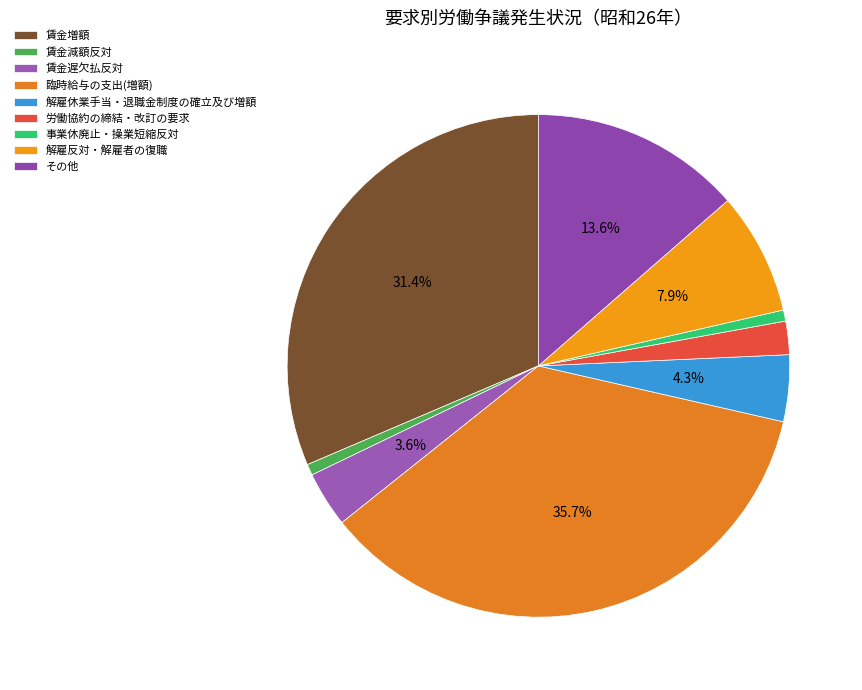

How many segments does this pie chart have?

9